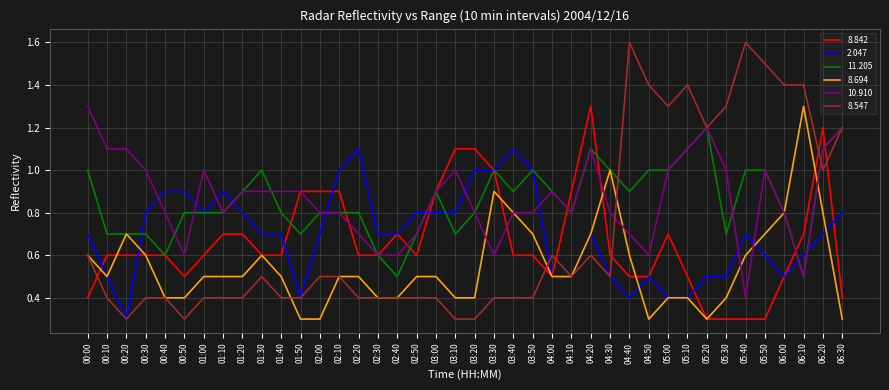

What is the total value across all series at 06:10?

5.0